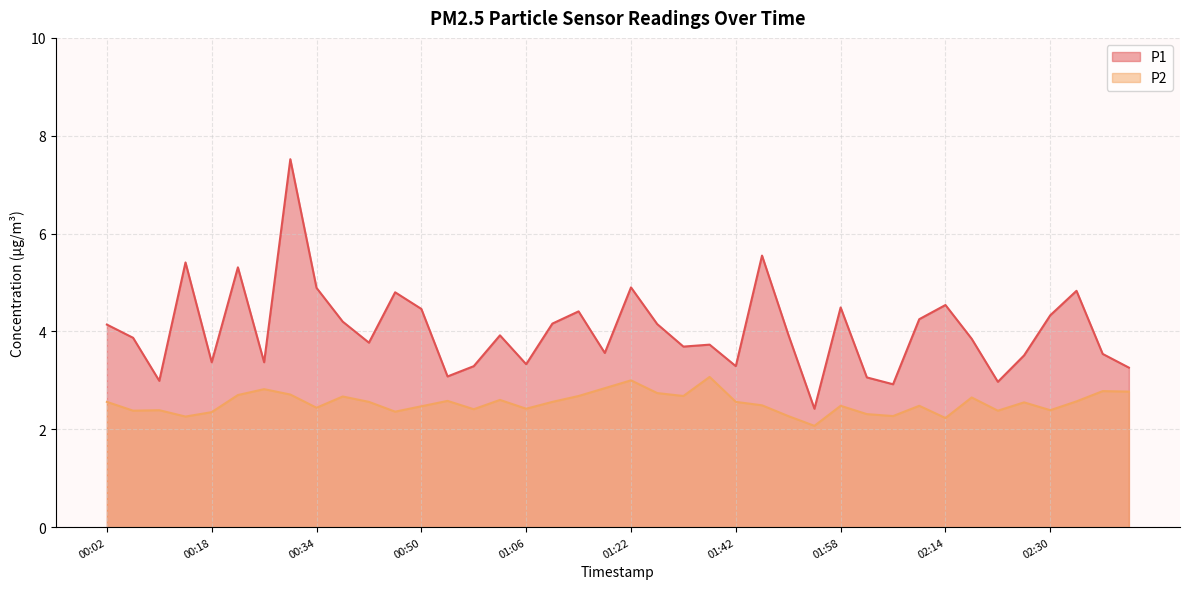

How many lines are shown in the chart?

2